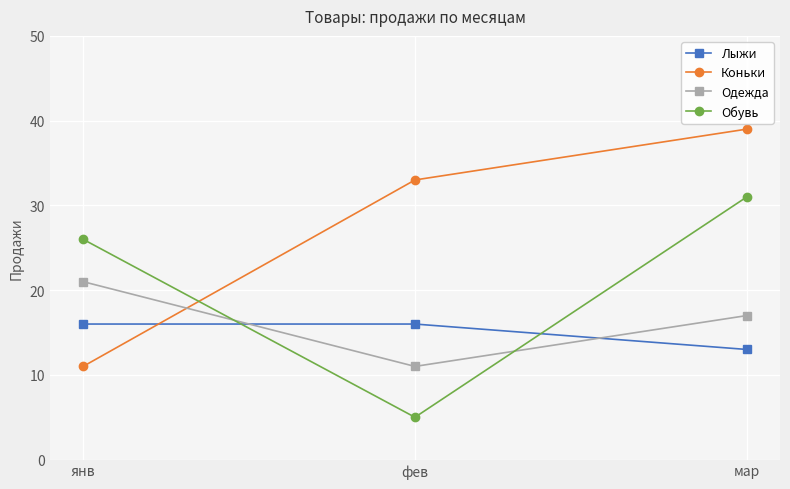

How many lines are shown in the chart?

4